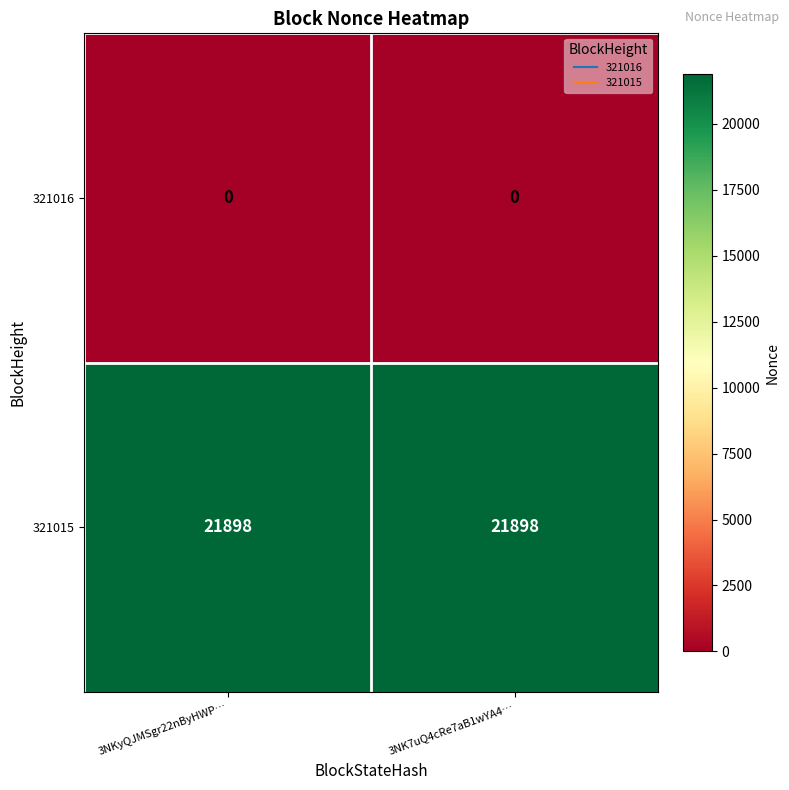

Reading right to left, extract all data points from this chart.

321016: 3NK7uQ4cRe7aB1wYA4…=0	3NKyQJMSgr22nByHWP…=0
321015: 3NK7uQ4cRe7aB1wYA4…=21898	3NKyQJMSgr22nByHWP…=21898